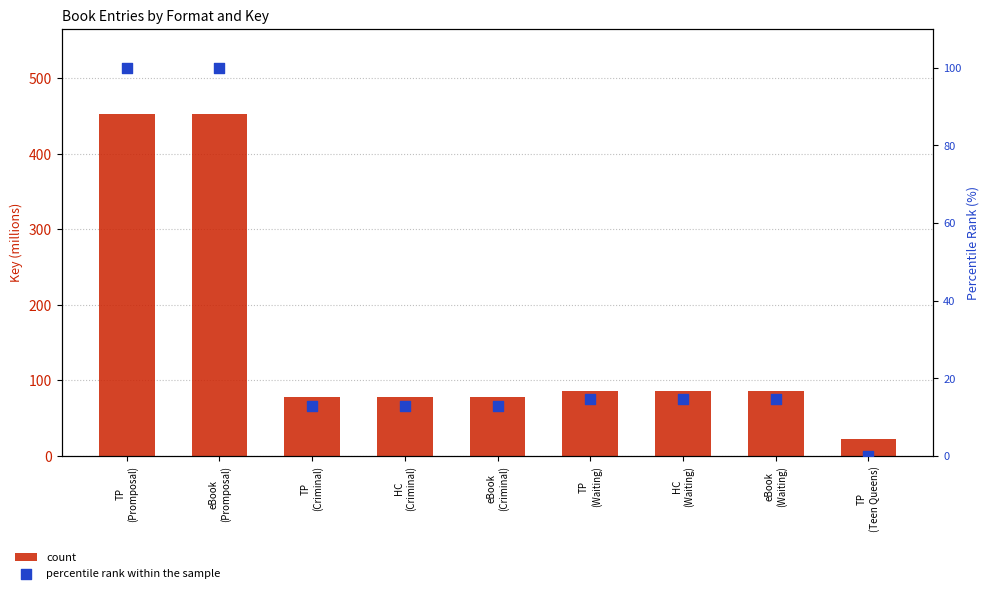

Which series contains the lowest Y value?

percentile rank within the sample